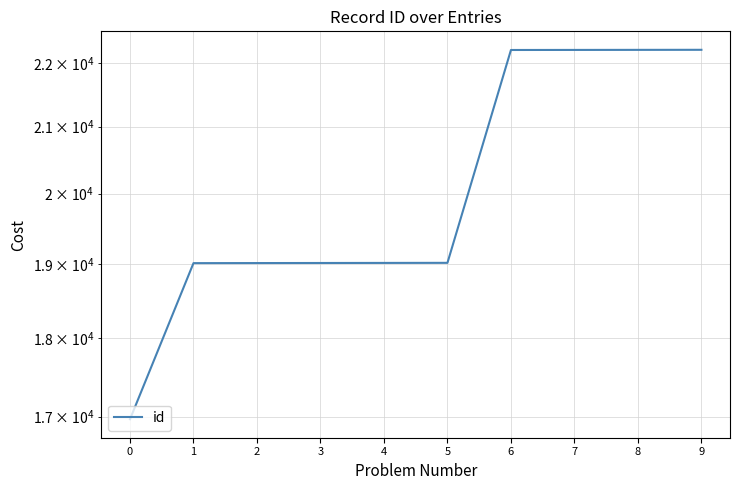

What is the change in value from 7 to 8?

+1